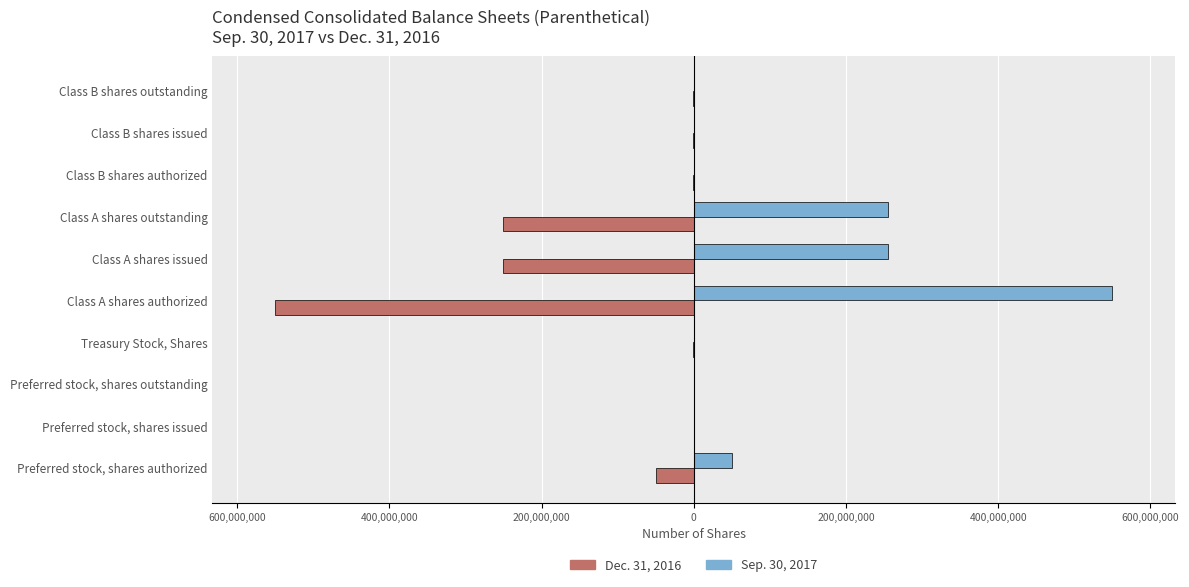

What are all the series names shown in the legend?

Dec. 31, 2016, Sep. 30, 2017